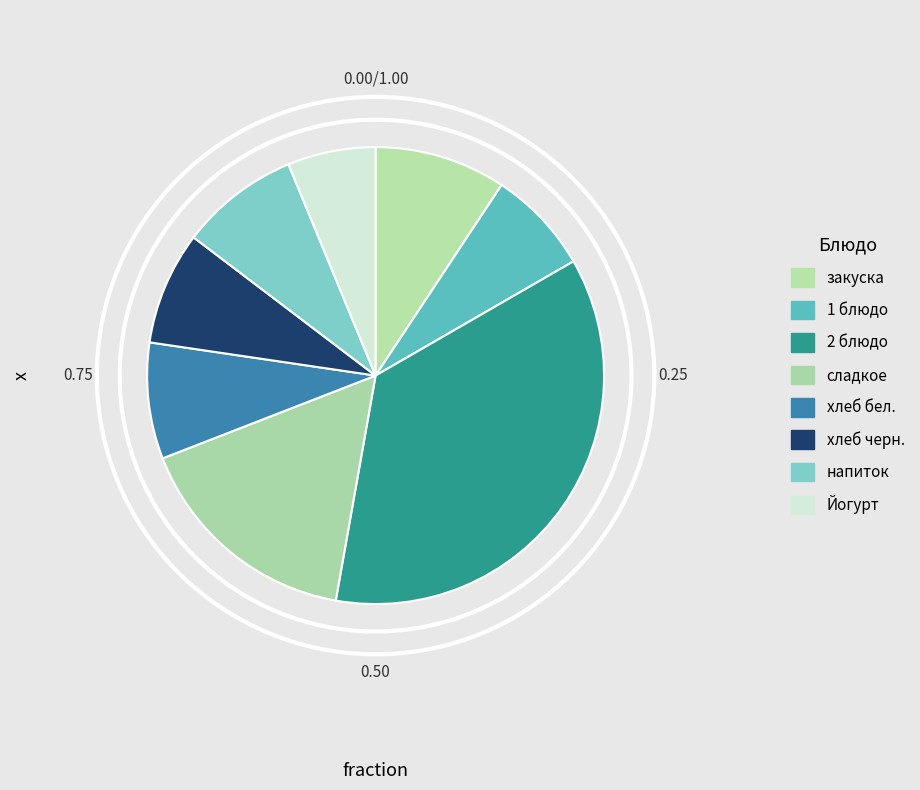

What is the ratio of the value at закуска to the value at 2 блюдо?

0.3